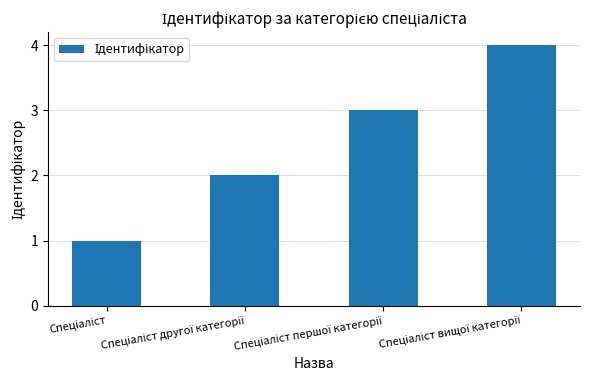

What is the difference between the maximum and minimum values?

3